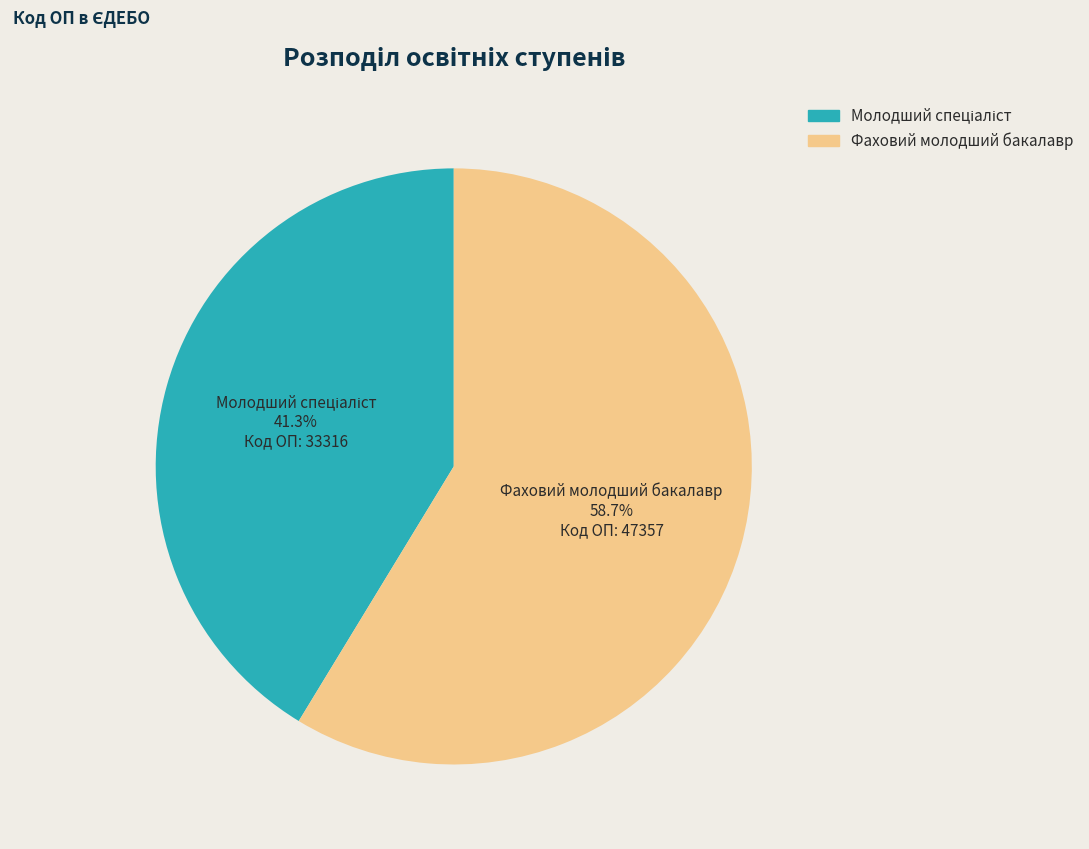

What percentage is NOT represented by Фаховий молодший бакалавр?

41.3%